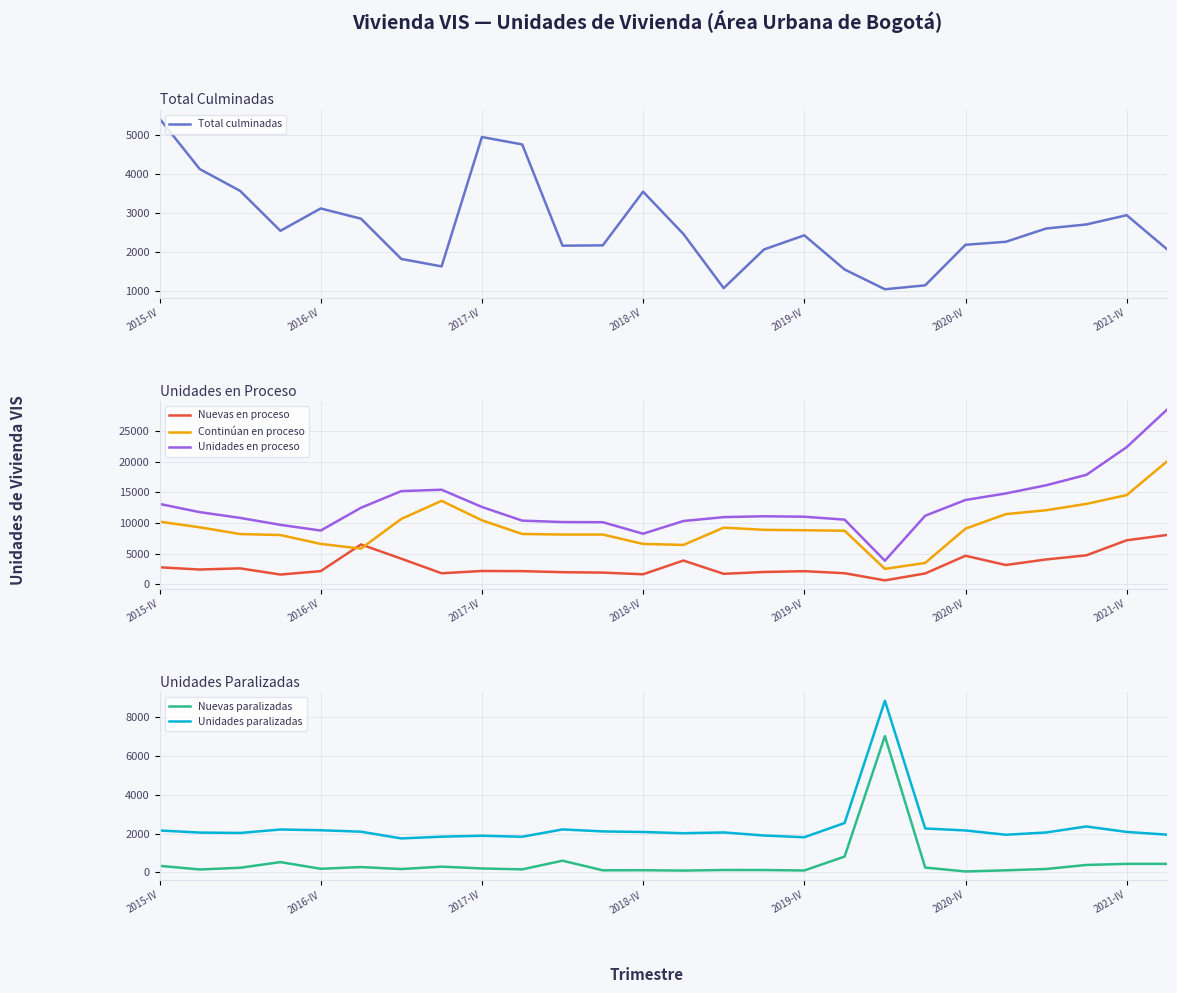

What is the highest value of the Unidades en proceso series?

28457